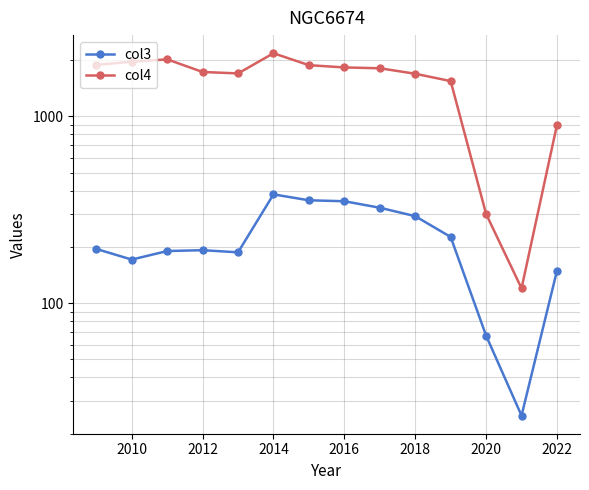

List the series in order of their overall mean, highest first.

col4, col3